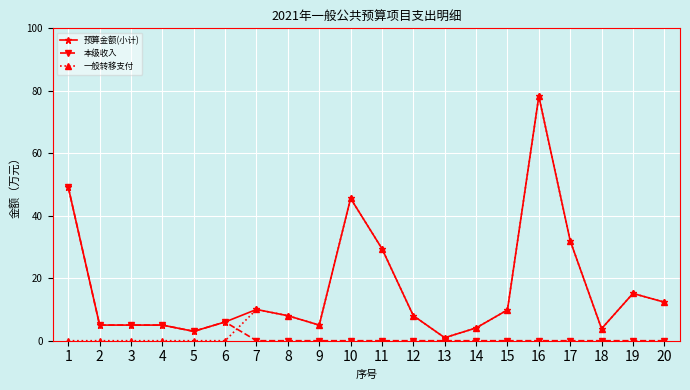

At which category does the chart reach its peak across all series?

16